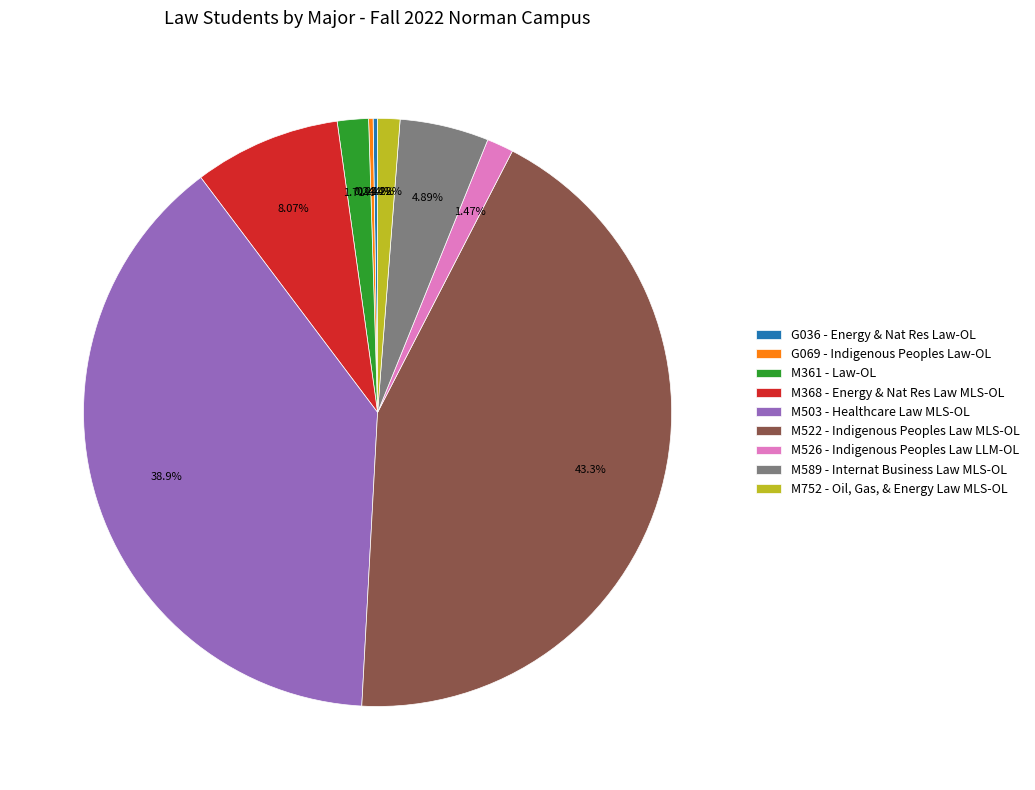

To the nearest percent, what percentage of the pie is M589 - Internat Business Law MLS-OL?

5%